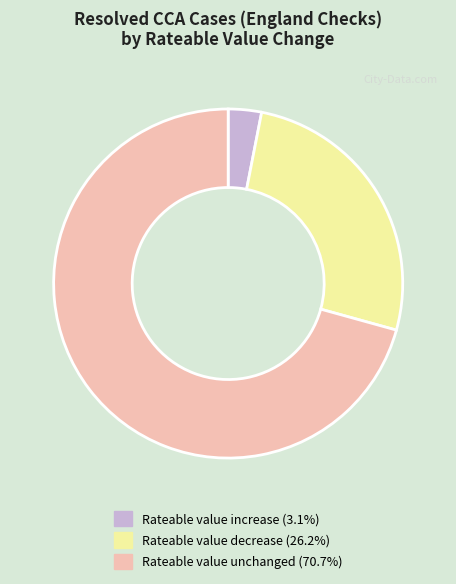

What is the majority slice?

Rateable value unchanged